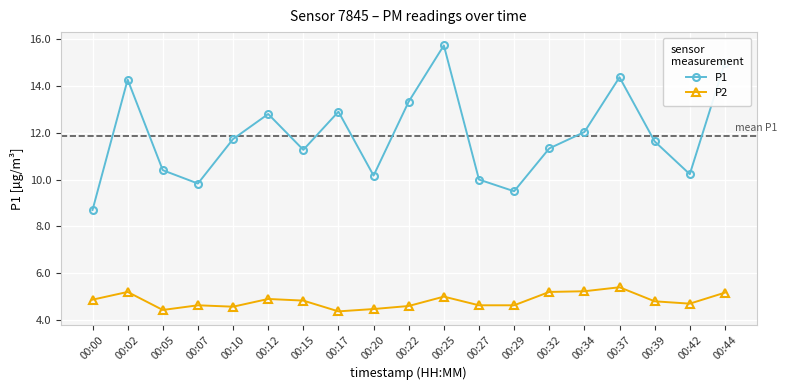

What is the value of the P2 point at the 18th from the left?

4.7